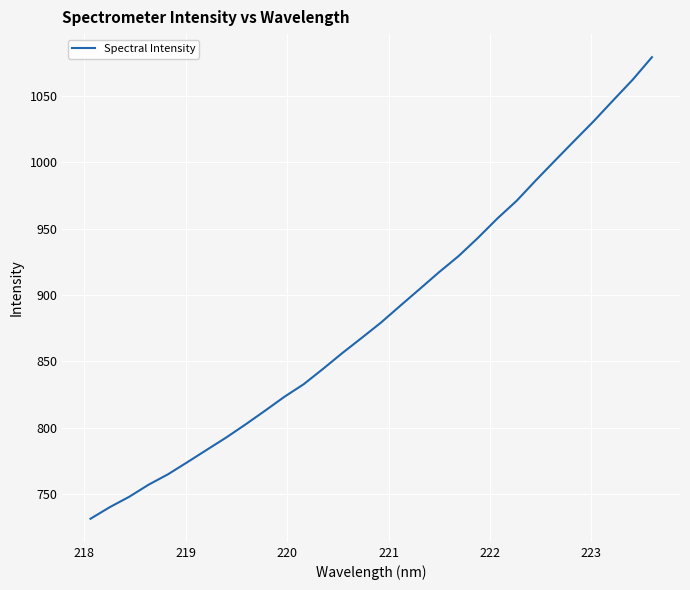

Reading left to right, extract all data points from this chart.

731.3	740.1	747.9	757.0	764.8	773.9	783.2	792.5	802.3	812.6	823.1	832.6	844.2	856.2	867.6	879.2	891.9	904.5	917.1	929.2	942.9	957.4	970.8	986.3	1001.4	1016.3	1031.1	1046.7	1062.1	1079.1